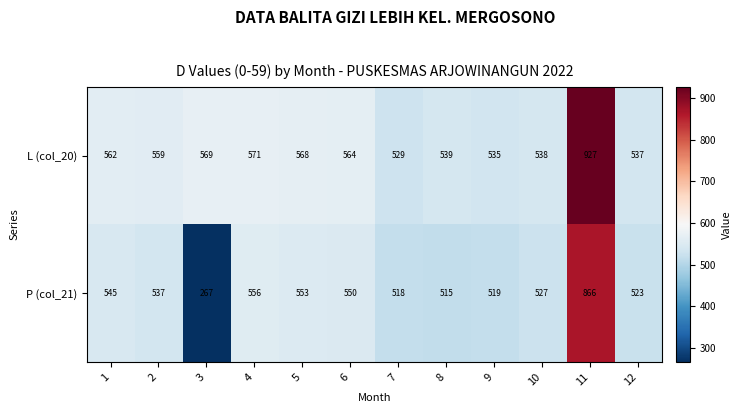

Between 1 and 5, which series saw the biggest shift?

P (col_21)